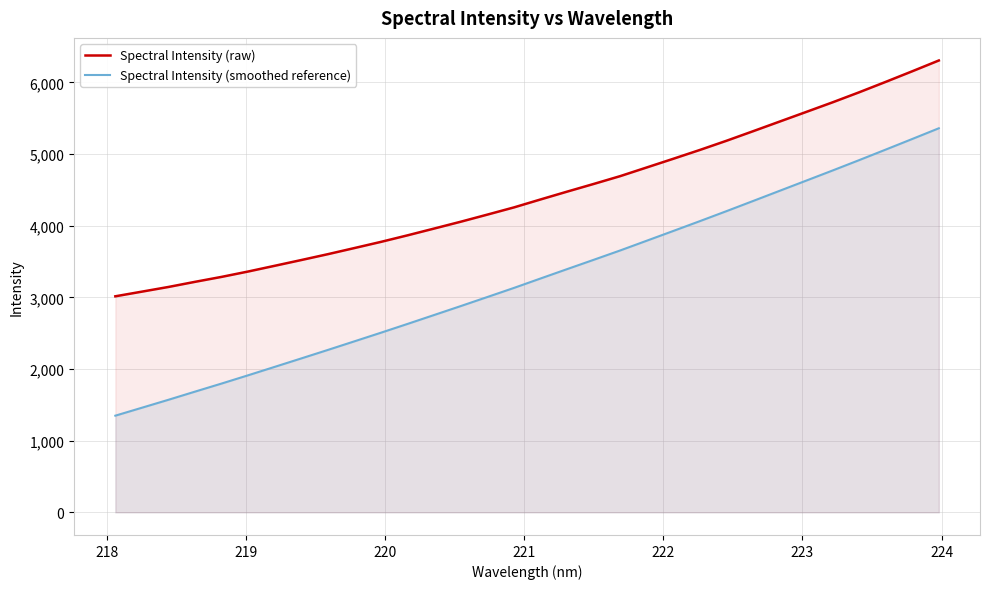

Which series has the largest total across all categories?

Spectral Intensity (raw)